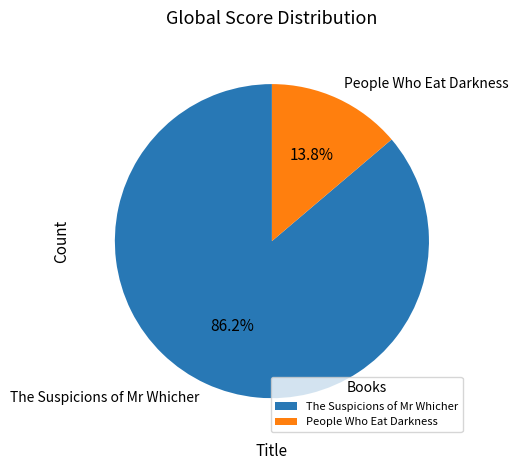

Count the number of slices in the pie.

2